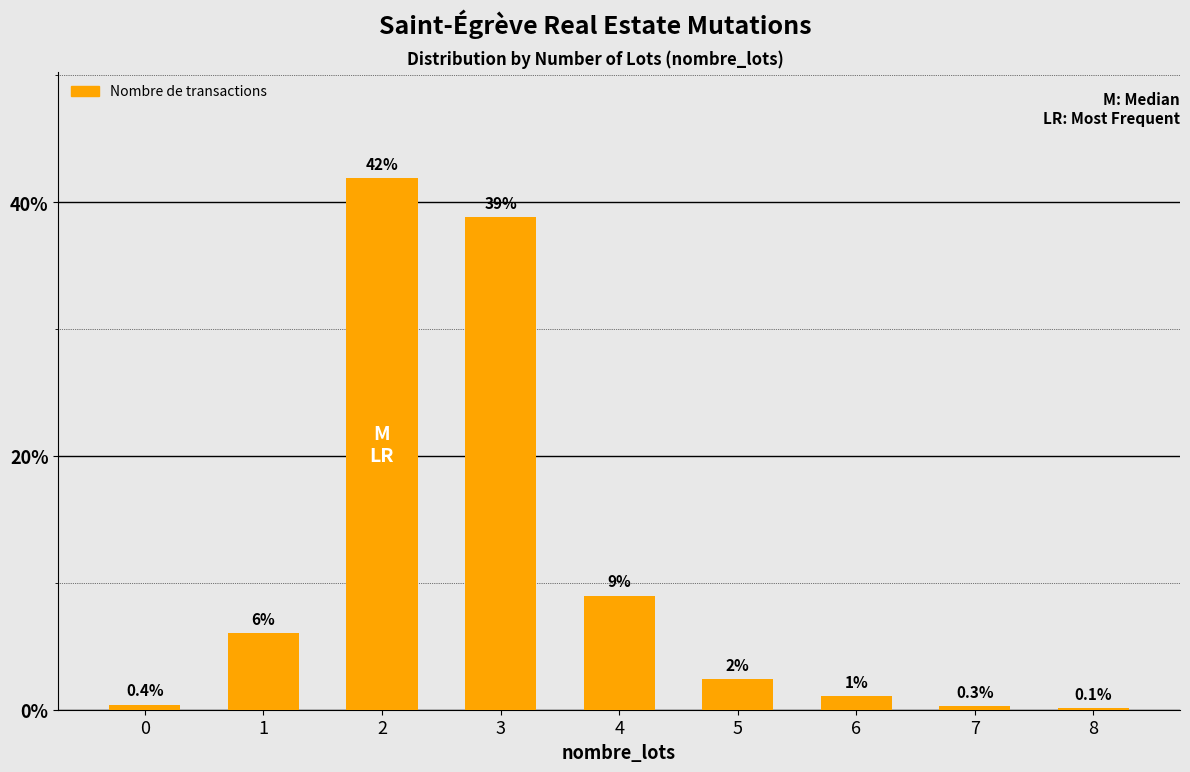

What is the change in value from 2 to 6?

-40.8